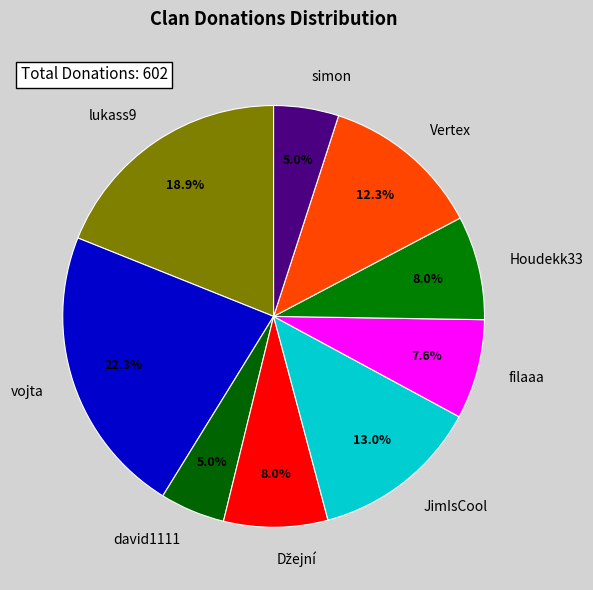

Count the number of slices in the pie.

9